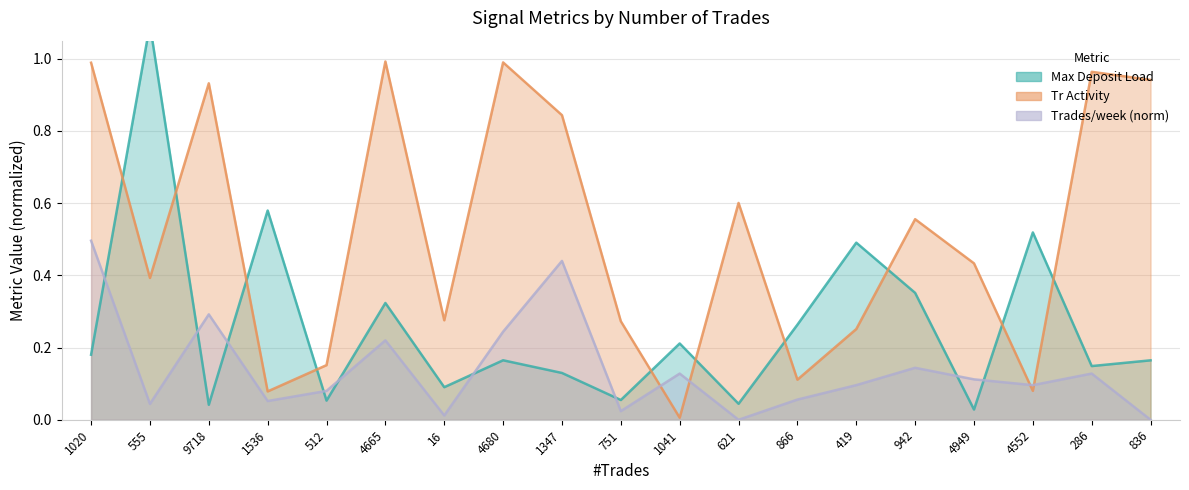

Is the value of Trades/week (norm) at 751 greater than the value of Tr Activity at 1020?

No